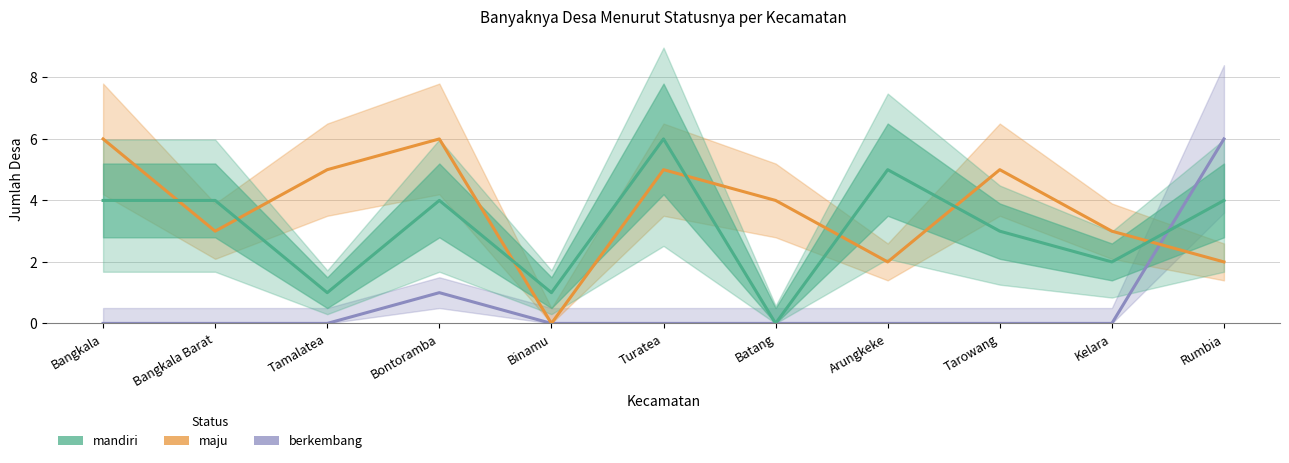

How many intersections are there between maju and mandiri?

7